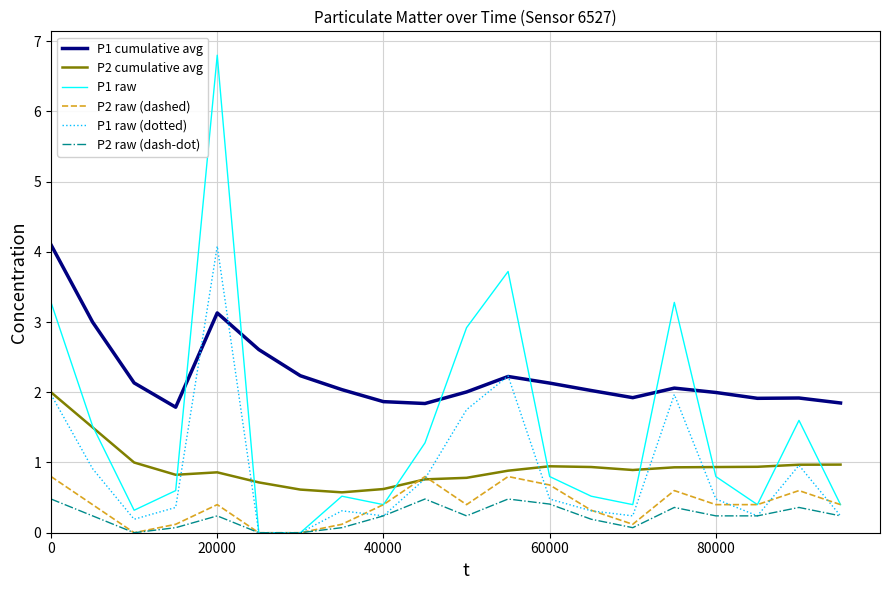

Which series has the largest range (max minus min)?

P1 raw